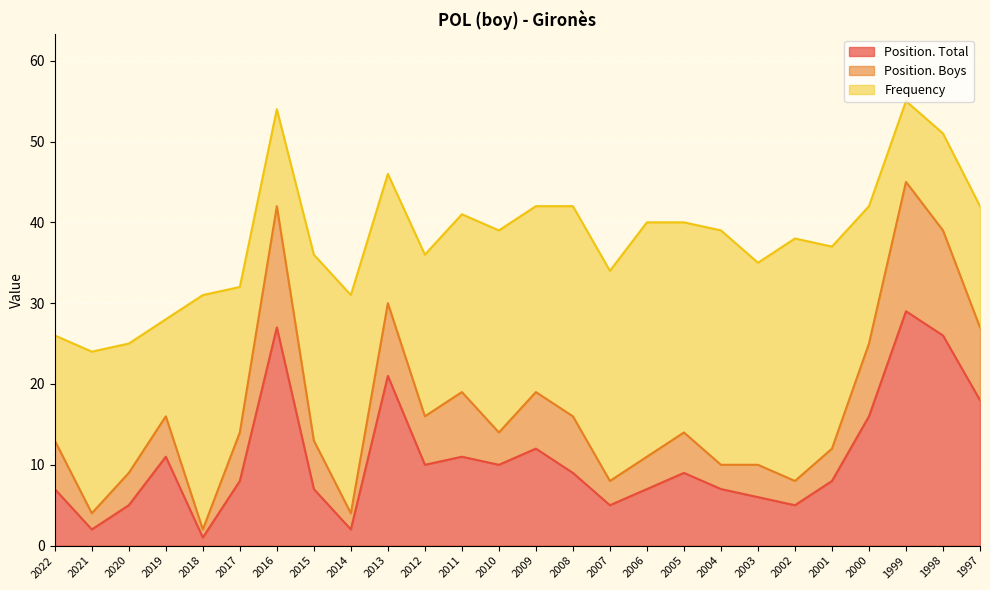

True or false: Position. Total has more than 0 interior local peaks.

True